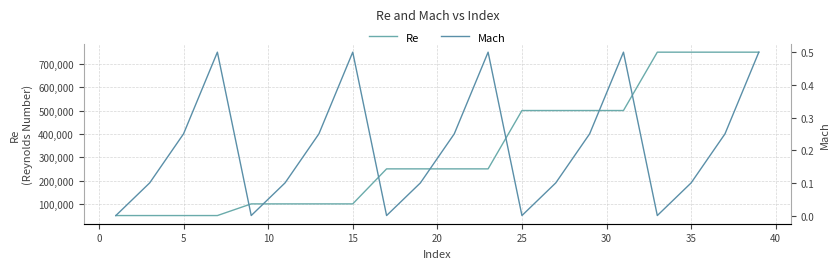

True or false: Re and Mach cross at least once.

False